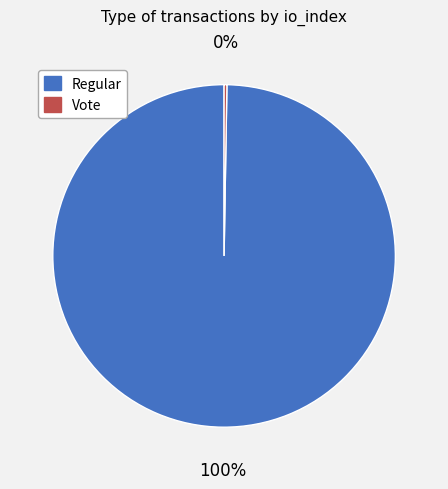

True or false: Regular accounts for 91% of the total.

False